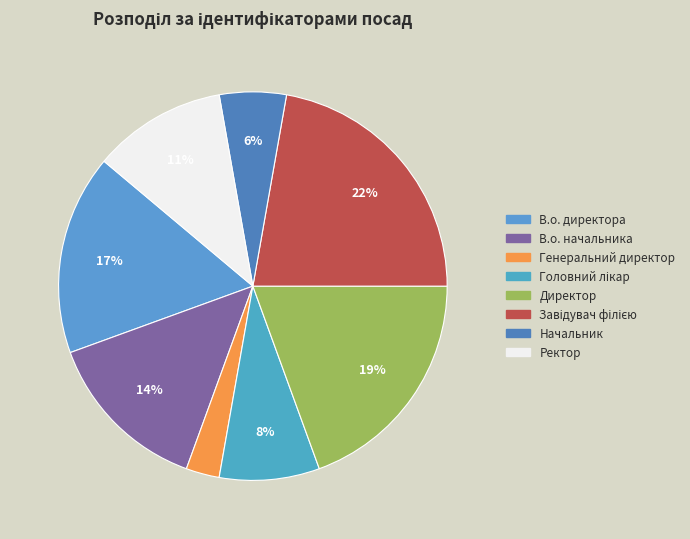

To the nearest percent, what portion does Генеральний директор represent?

3%